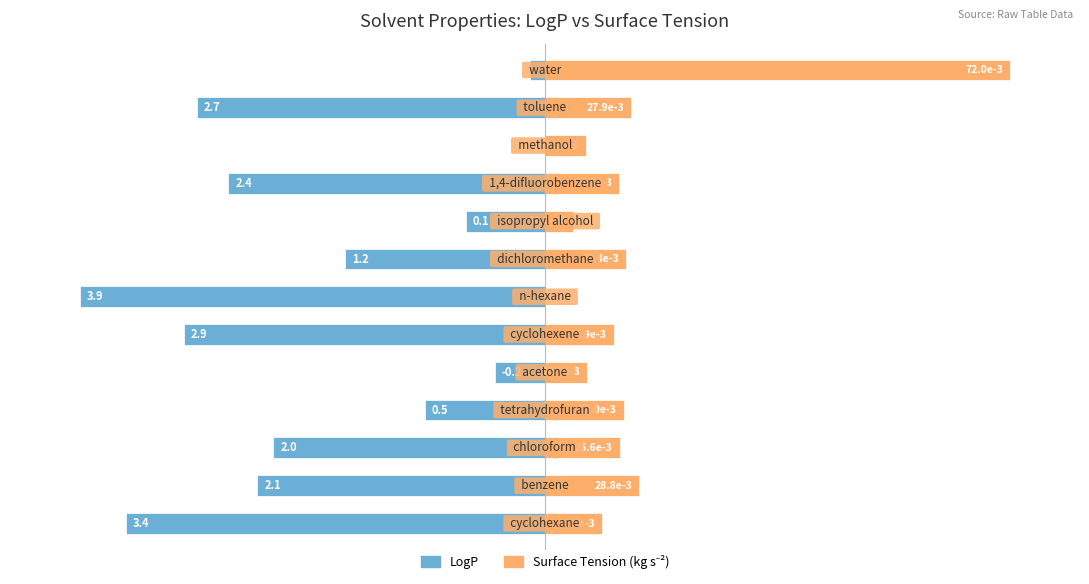

Count the number of categories in the chart.

13